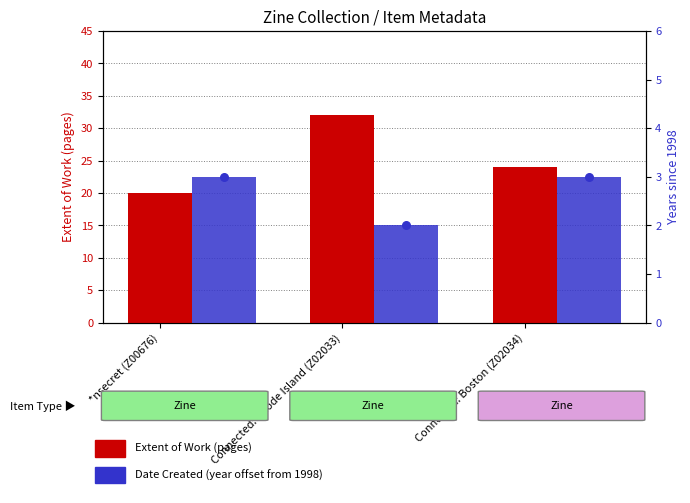

At which category is the sum across all series the highest?

Connected: Rhode Island (Z02033)